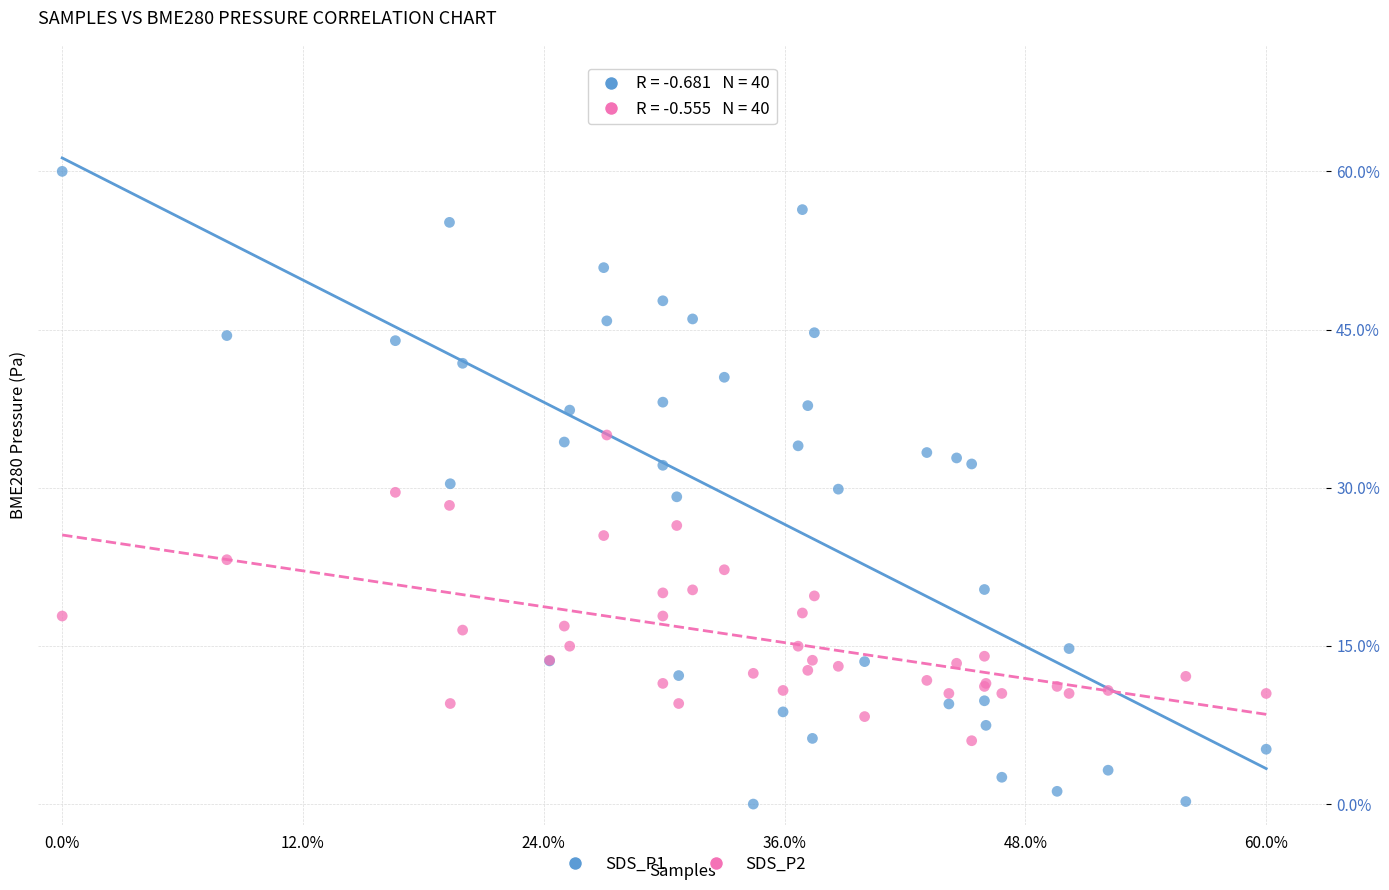

Which series reaches the maximum Y coordinate?

SDS_P1